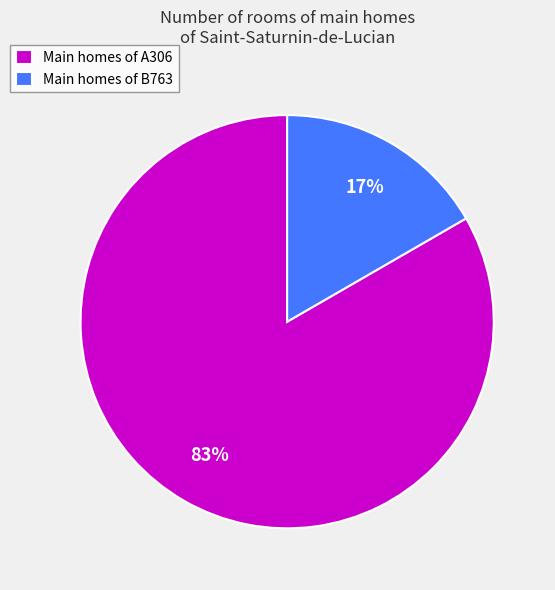

Which slice is the smallest?

Main homes of B763